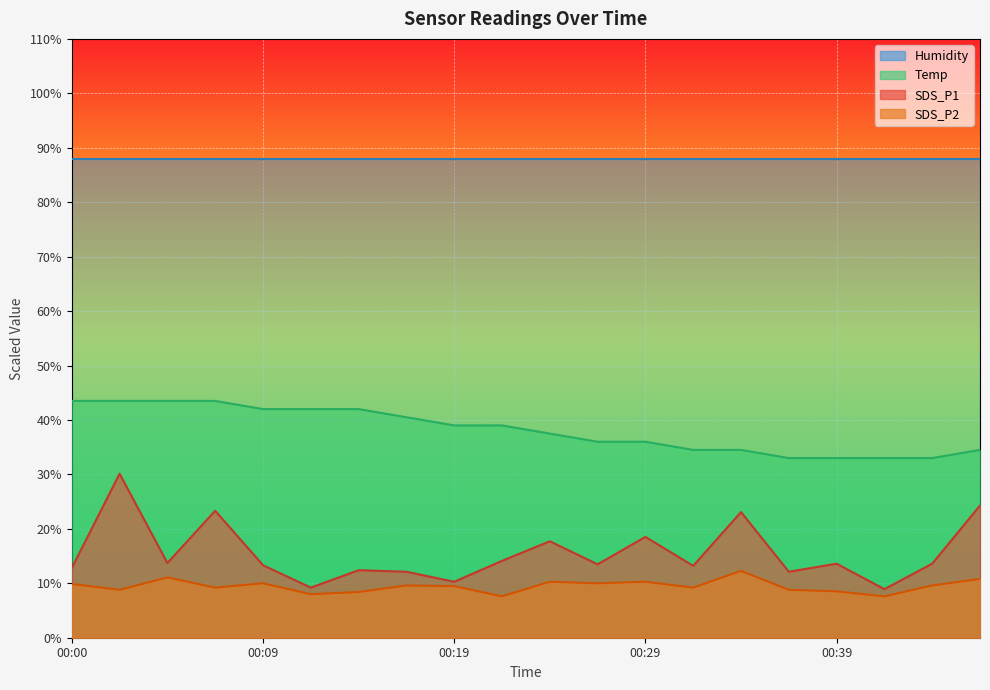

Which series has the widest spread of values?

SDS_P1